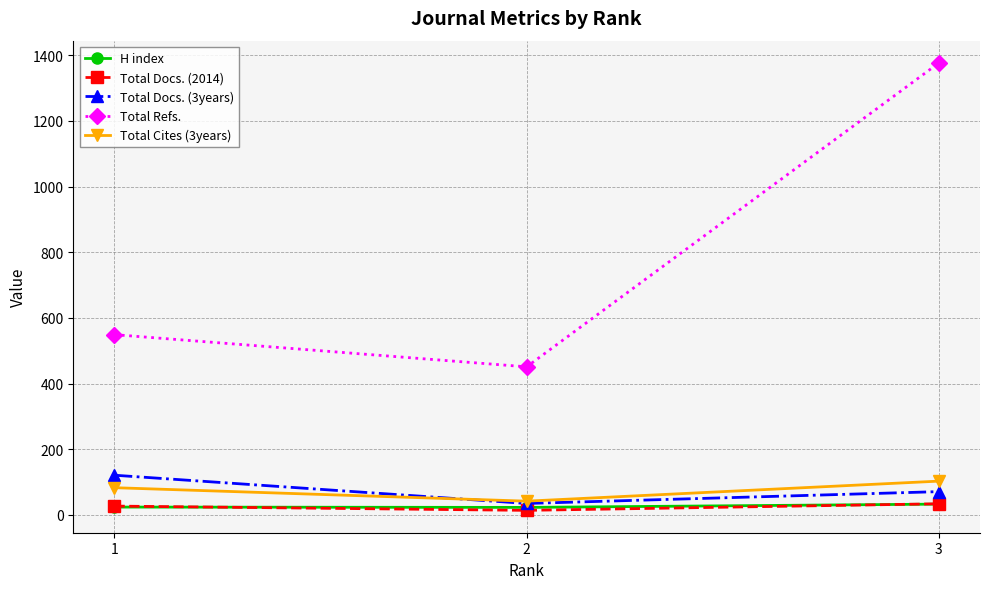

List the labels in order of Total Refs. value, largest first.

3, 1, 2